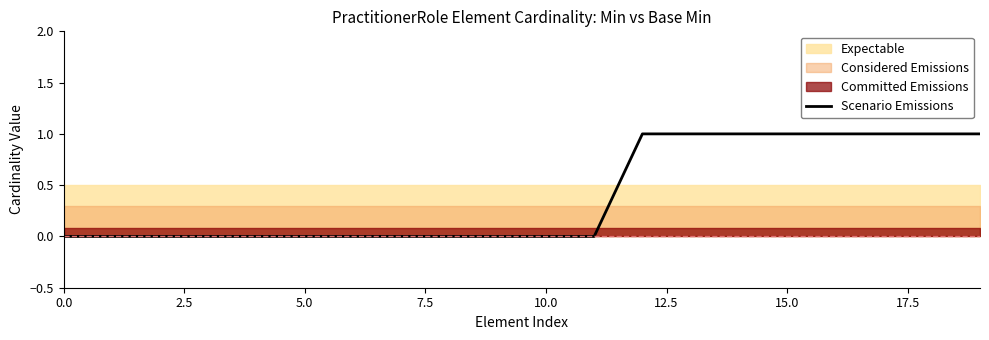

Reading left to right, extract all data points from this chart.

0	0	0	0	0	0	0	0	0	0	0	0	1	1	1	1	1	1	1	1